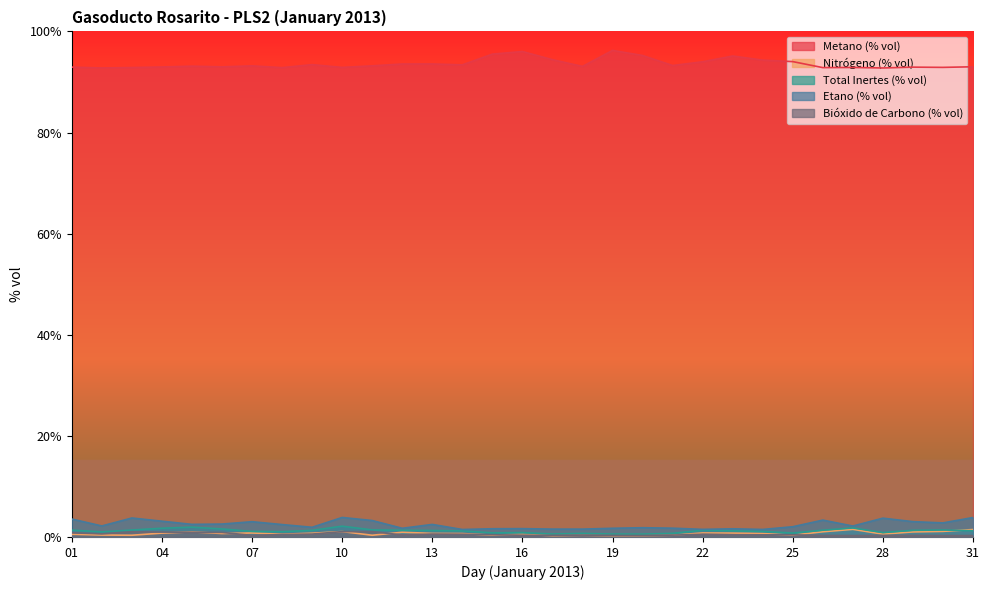

Which has a higher value, 14 or 21?

14